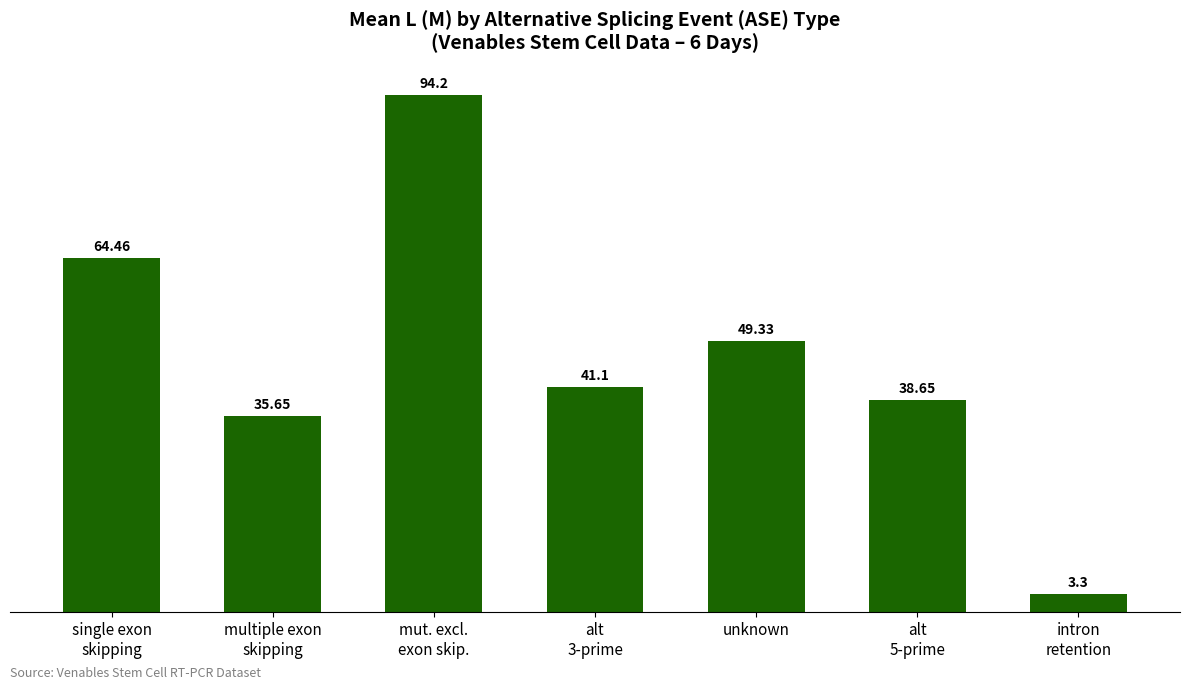

Where is the data nearest to the value 48?

unknown